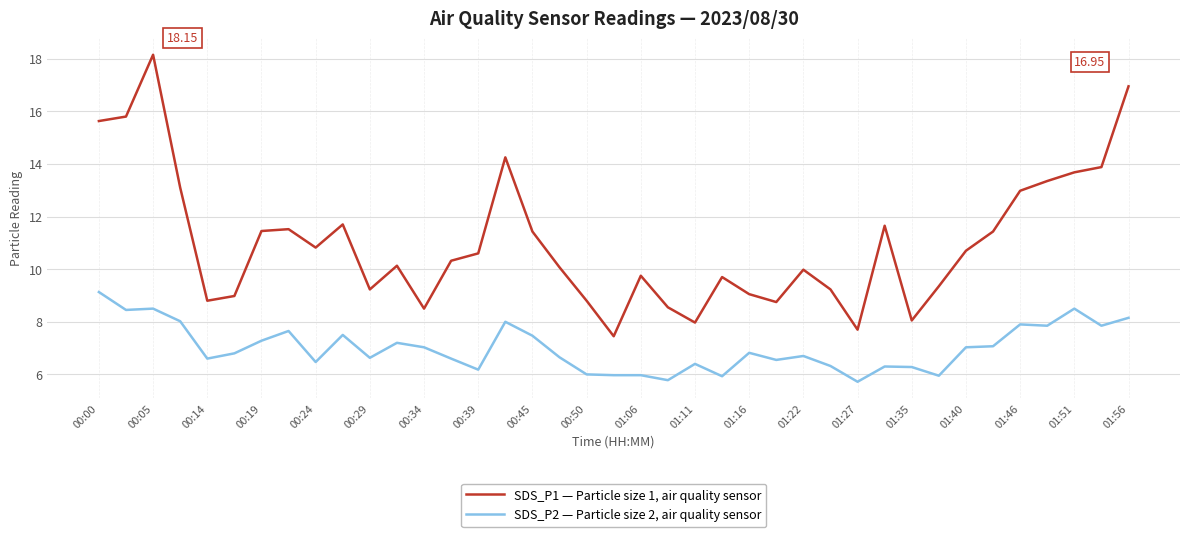

What is the difference between the maximum and minimum values in the SDS_P1 — Particle size 1, air quality sensor series?

10.7